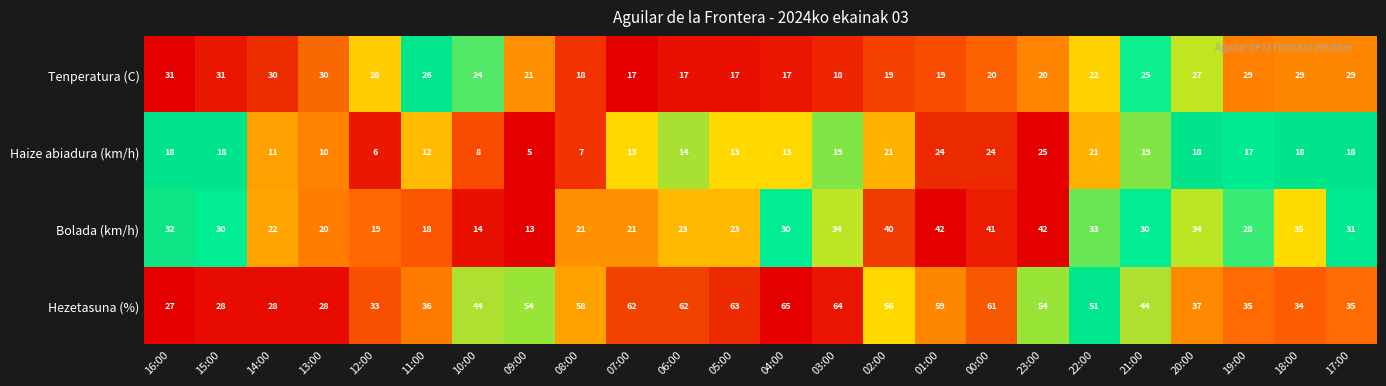

List the series in order of their peak value, highest first.

Hezetasuna (%), Bolada (km/h), Tenperatura (C), Haize abiadura (km/h)